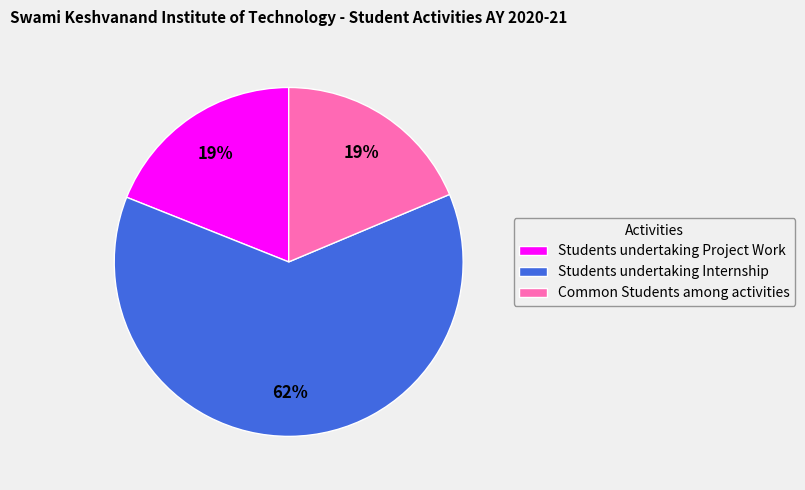

Is the sum of Students undertaking Project Work and Common Students among activities greater than half?

No